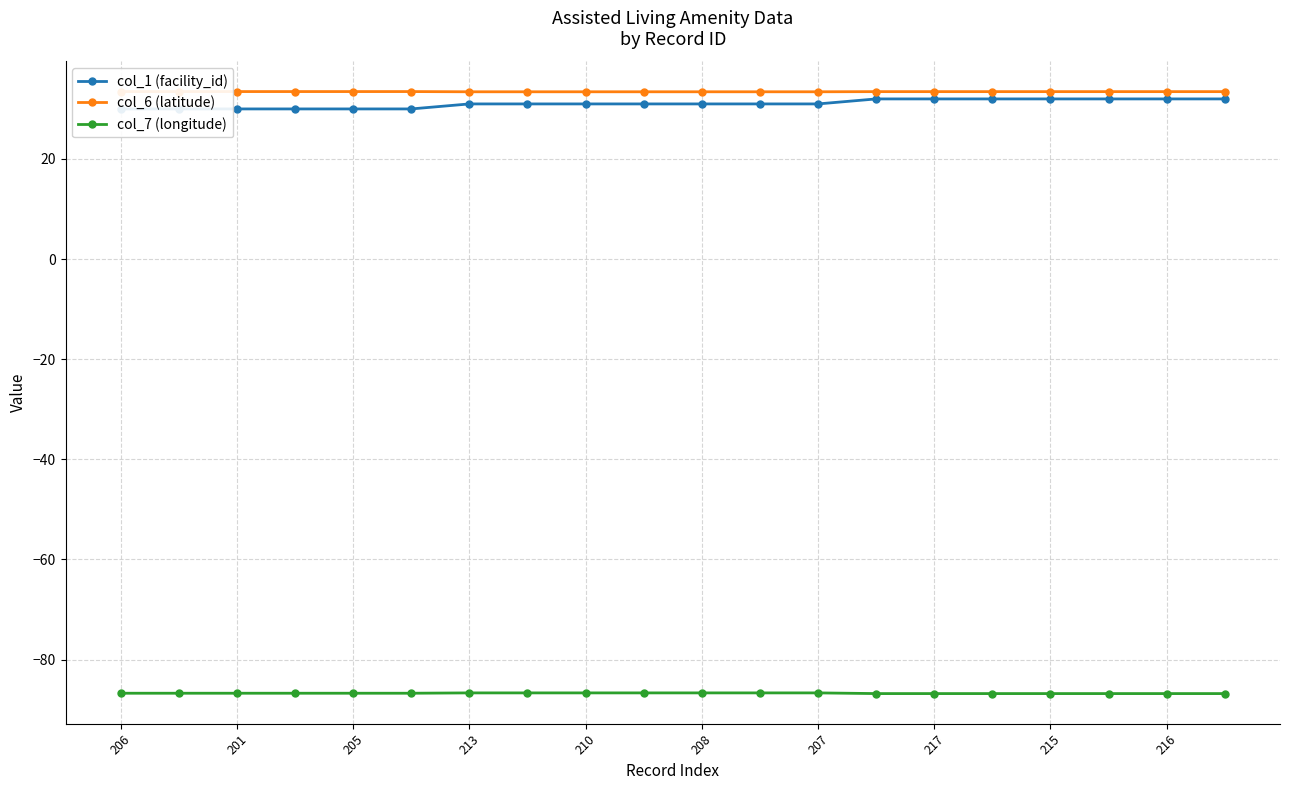

The value of col_7 (longitude) at 215 is -54.0. True or false?

False